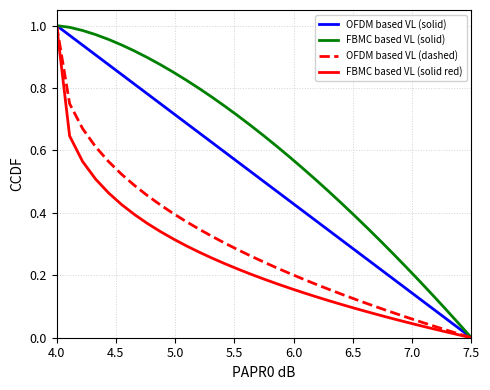

Which series has the largest total across all categories?

FBMC based VL (solid)